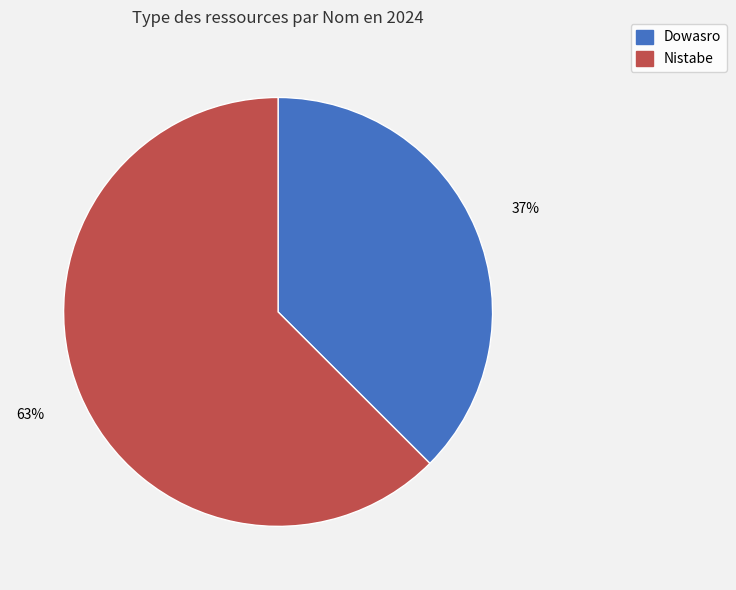

To the nearest percent, what is the combined percentage of Nistabe and Dowasro?

100%